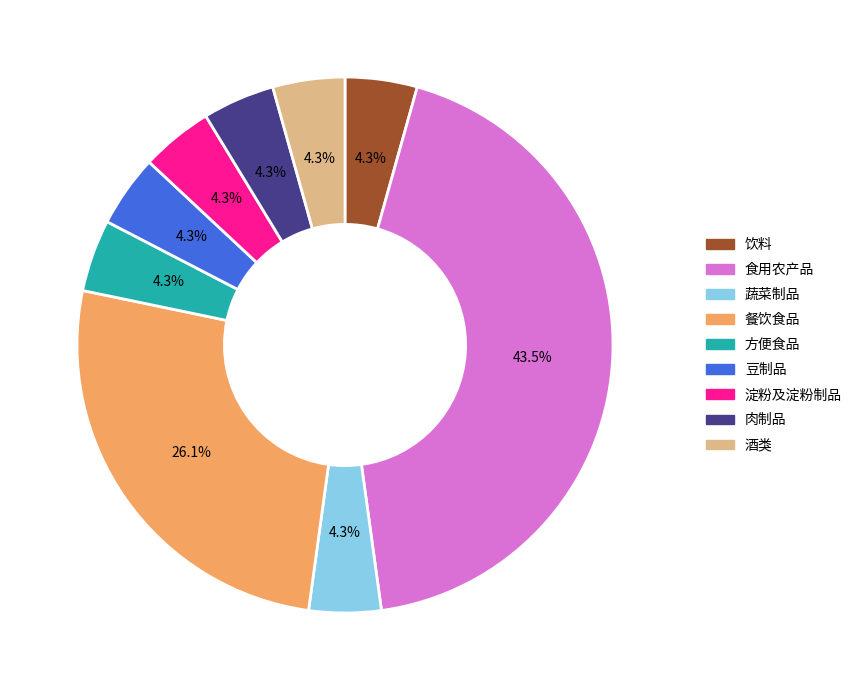

What portion of the pie excludes 饮料?

95.7%